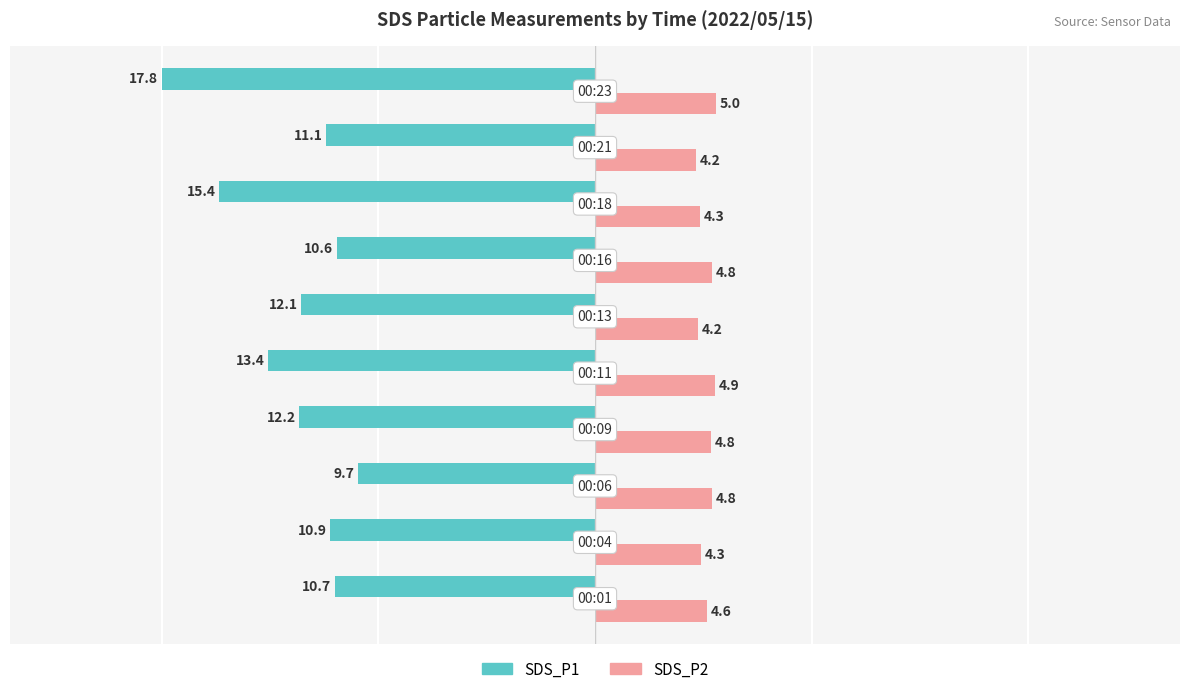

List the series in order of their peak value, lowest first.

SDS_P1, SDS_P2